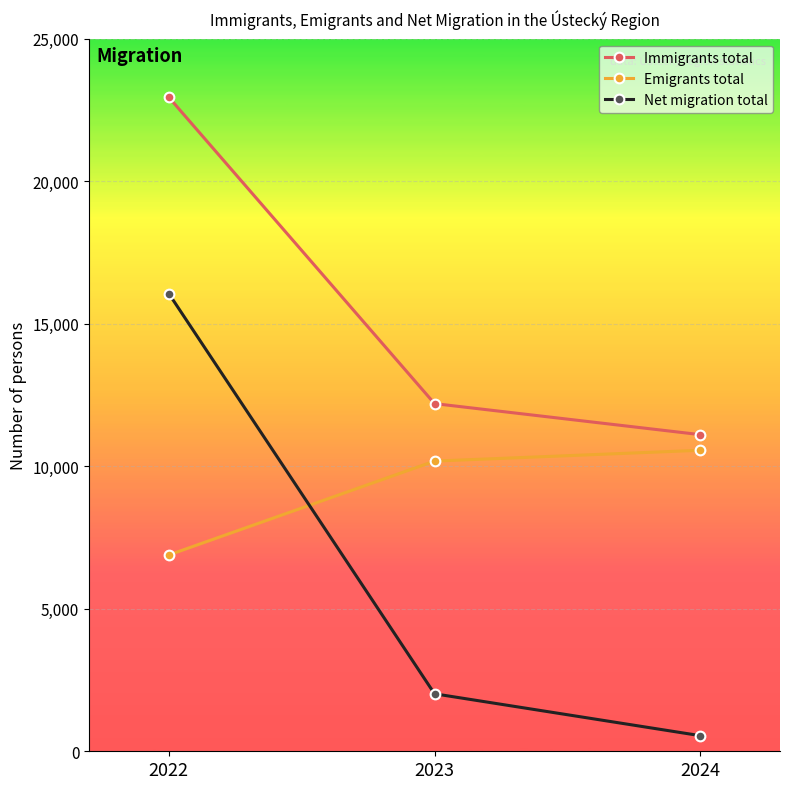

List the labels in order of Immigrants total value, smallest first.

2024, 2023, 2022